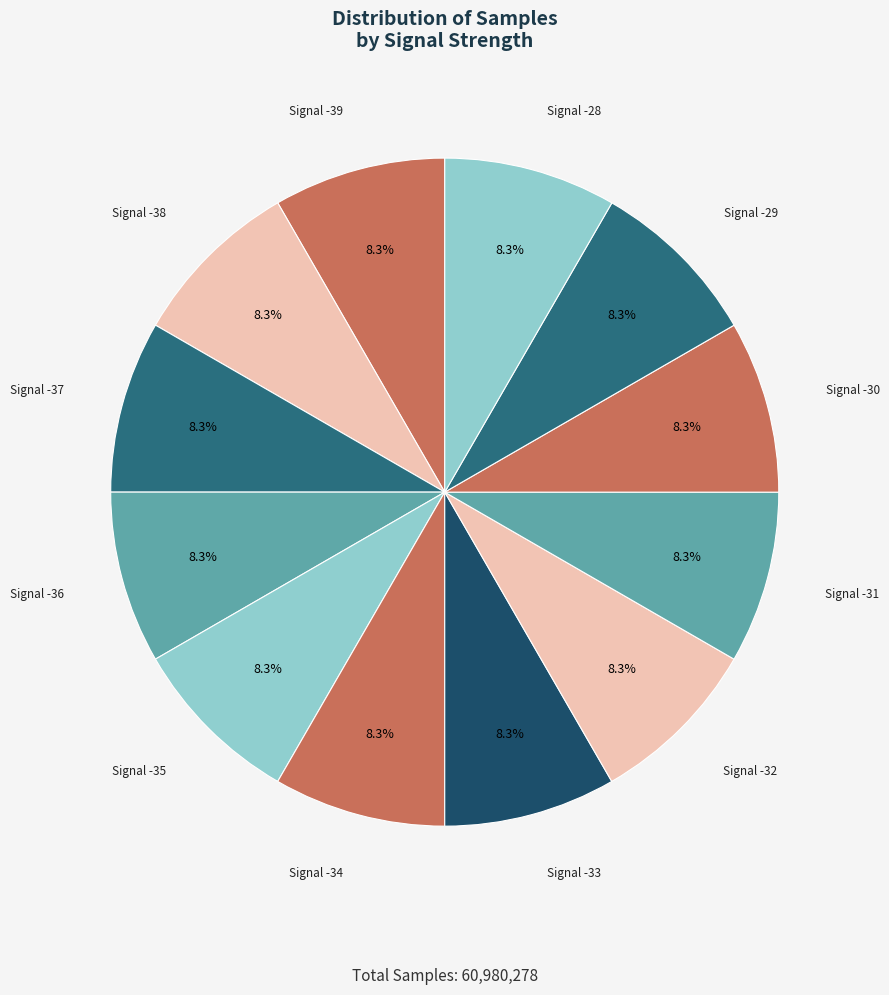

Count the number of slices in the pie.

12